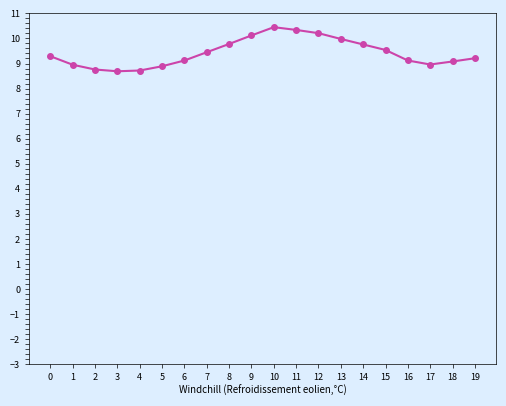

Does the chart display data point markers on the line(s)?

Yes